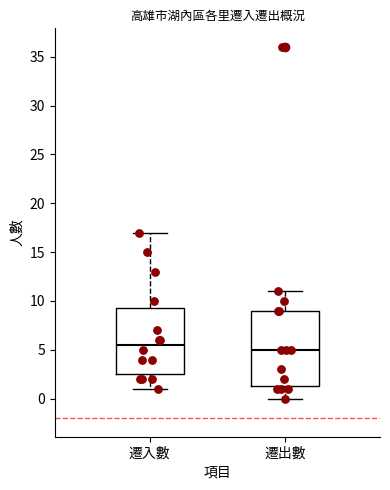

Which box is the tallest, from its lower edge to its upper edge?

遷出數